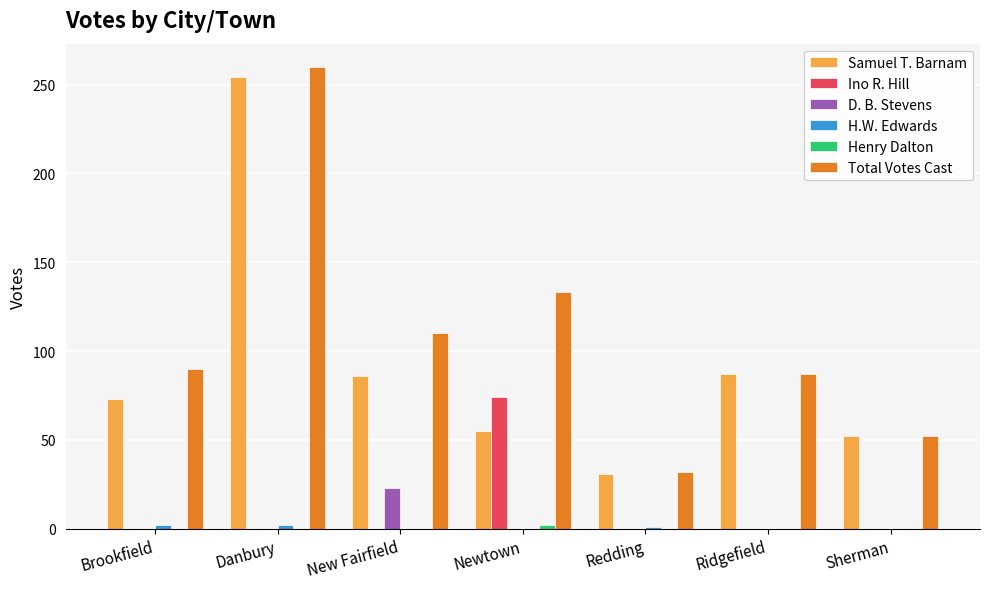

Which series changed the most between Newtown and Sherman?

Total Votes Cast